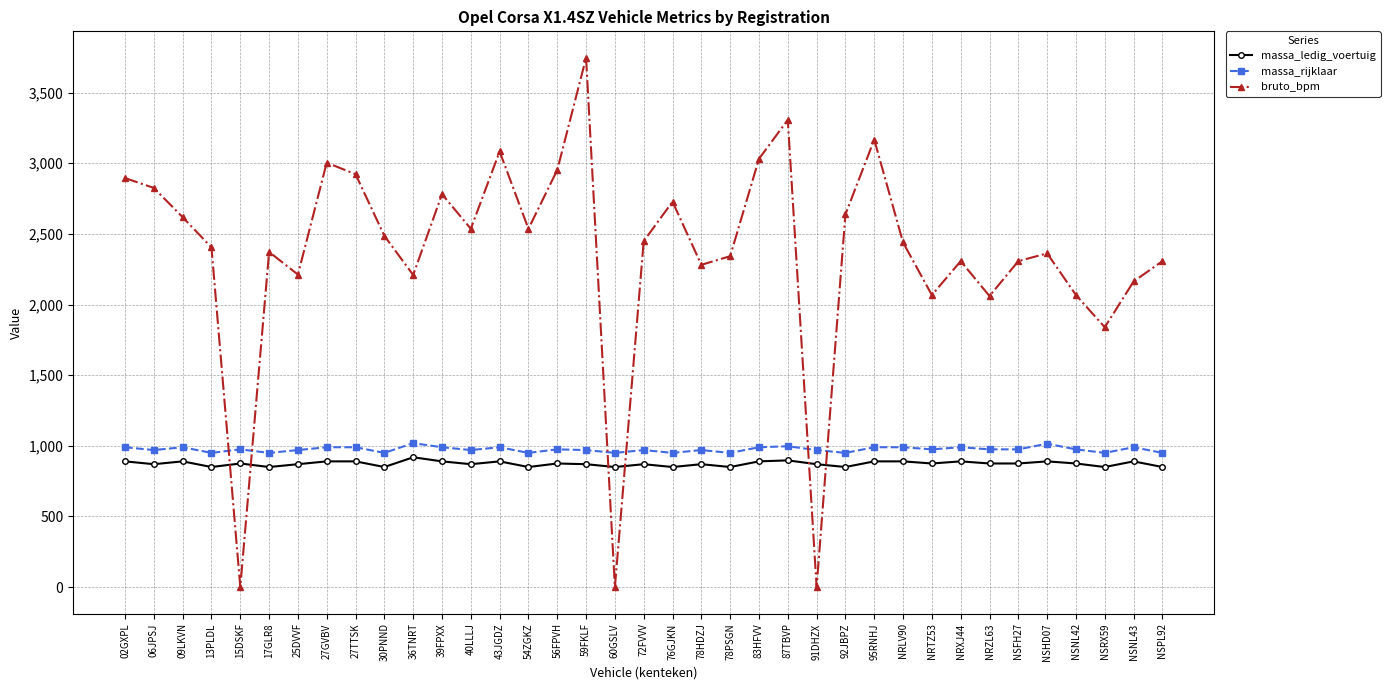

True or false: massa_ledig_voertuig and massa_rijklaar cross at least once.

False